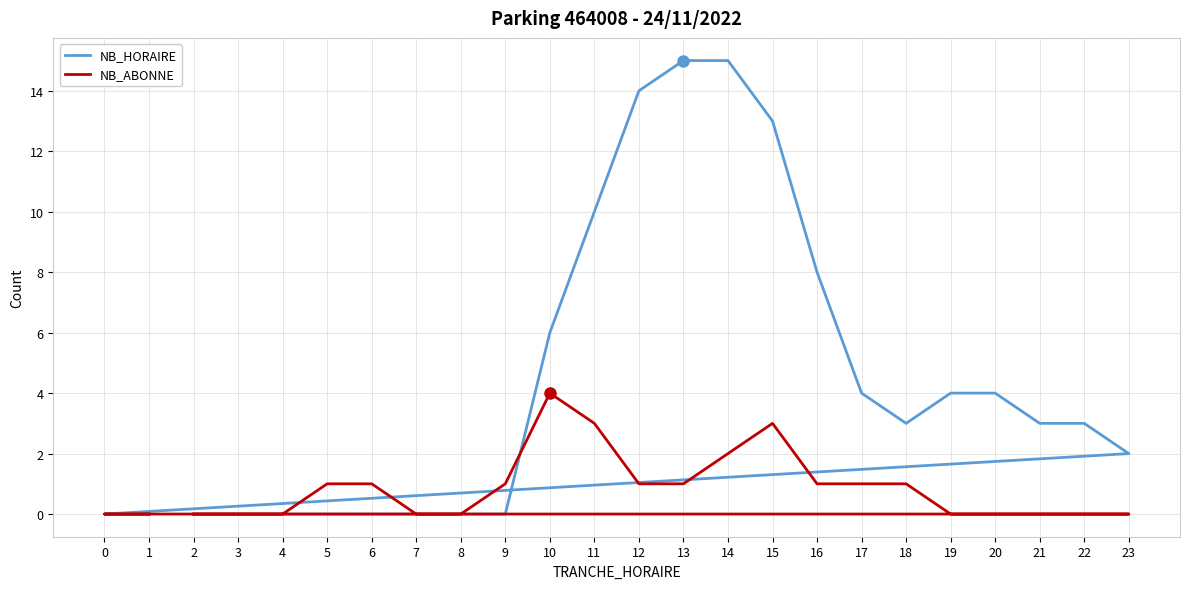

Count the NB_ABONNE values in the range 0 to 1.

20